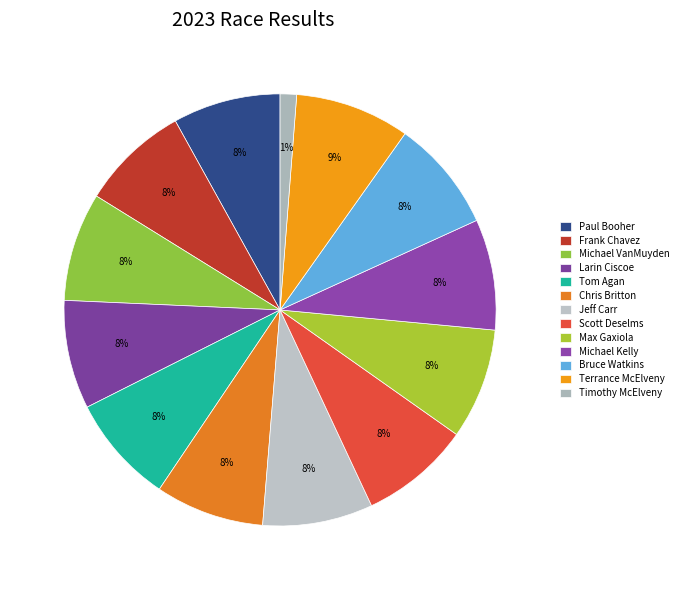

How many slices are in this pie chart?

13